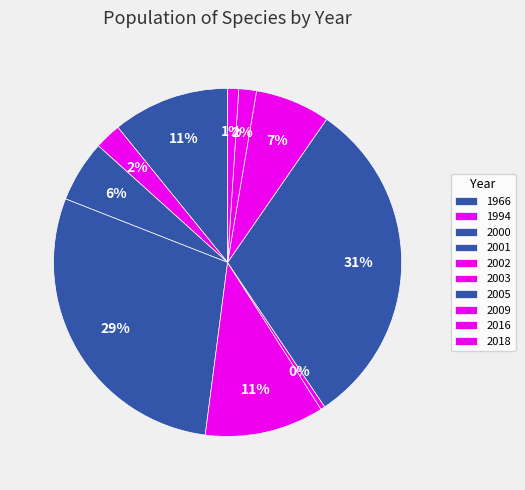

How many slices are in this pie chart?

10